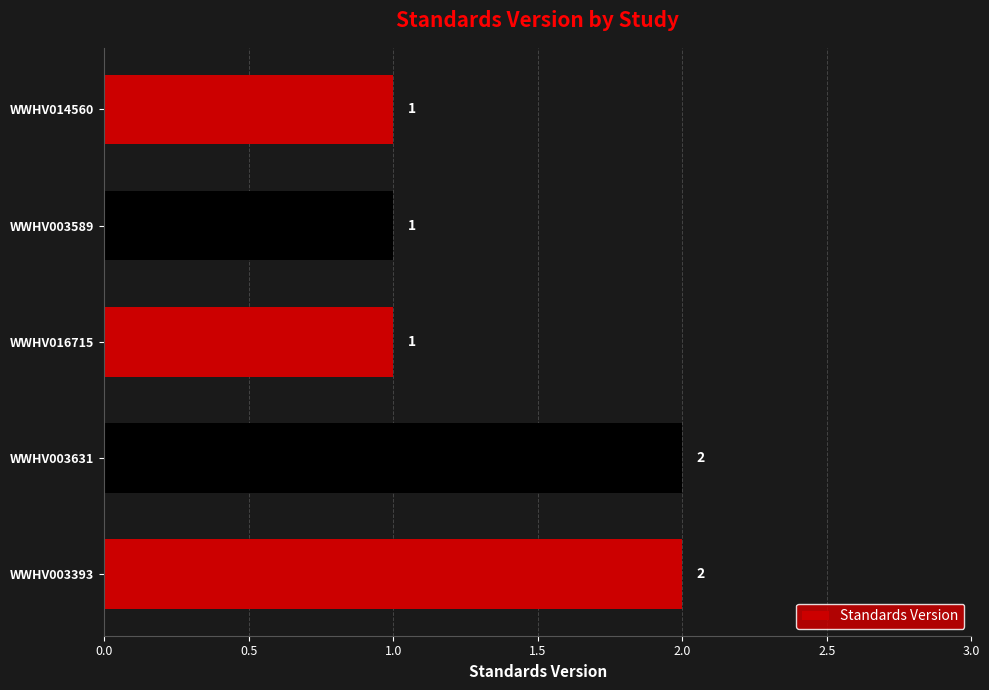

True or false: the data shows 4 at WWHV003631.

False